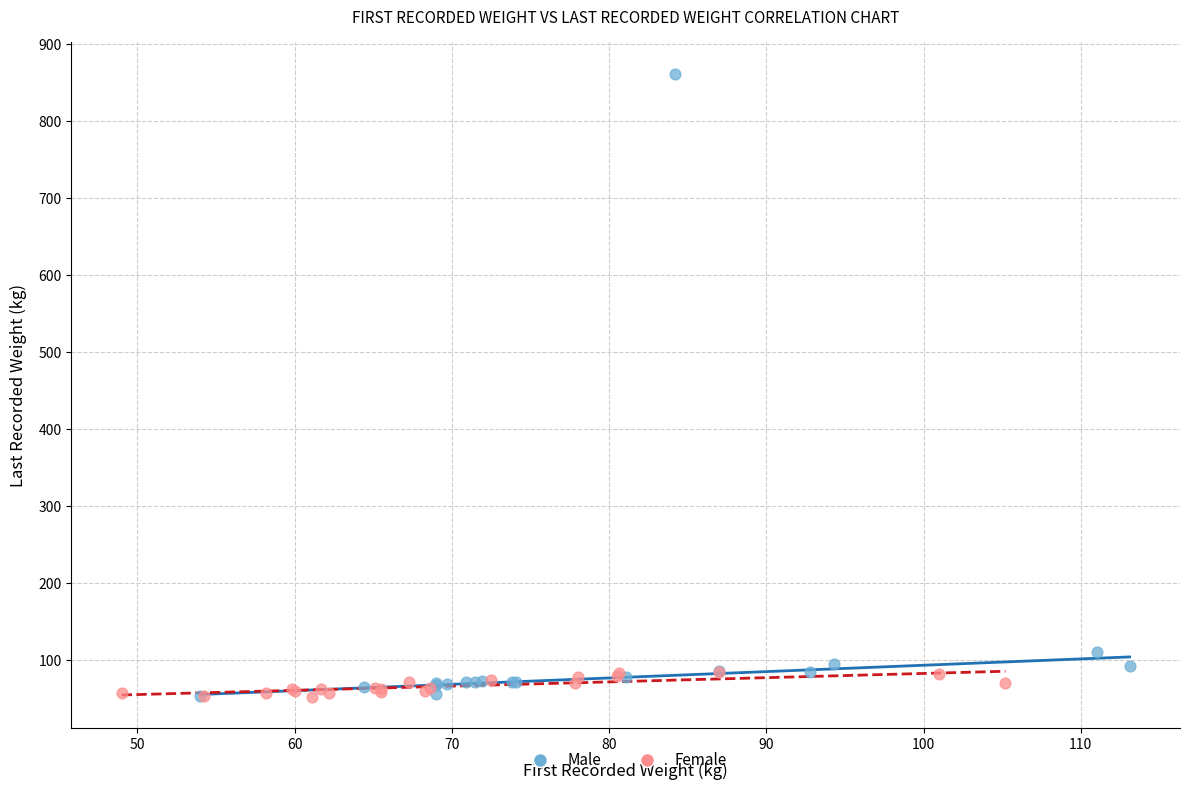

Which series has the widest spread of Y values?

Male